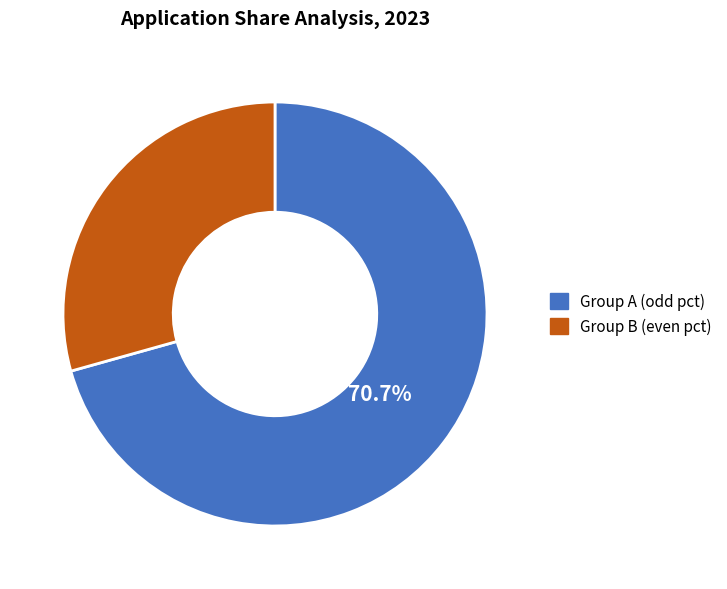

Does any single category account for the majority?

Yes